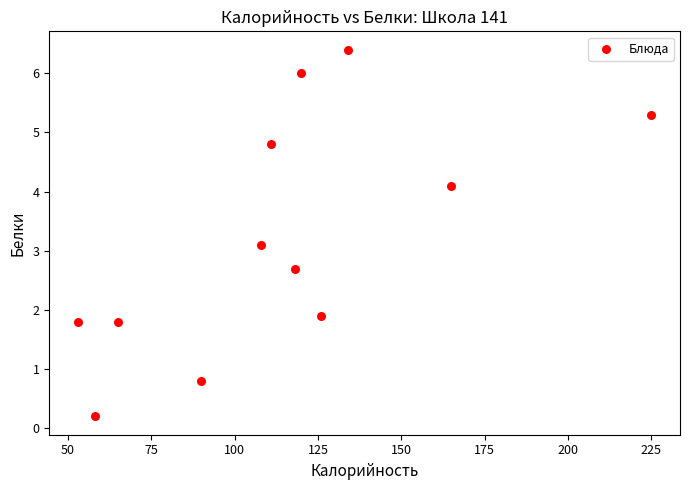

What is the range of Y values (max minus min)?

6.2